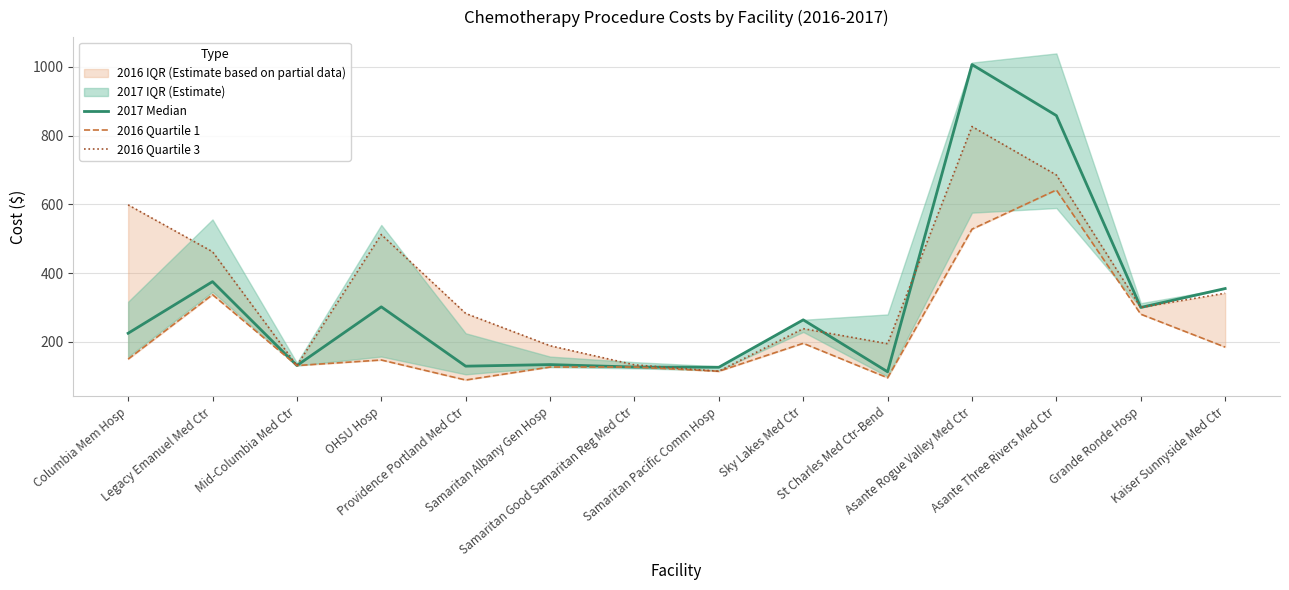

Where do 2016 Quartile 3 and 2017 Median first cross each other?

Samaritan Good Samaritan Reg Med Ctr and Samaritan Pacific Comm Hosp